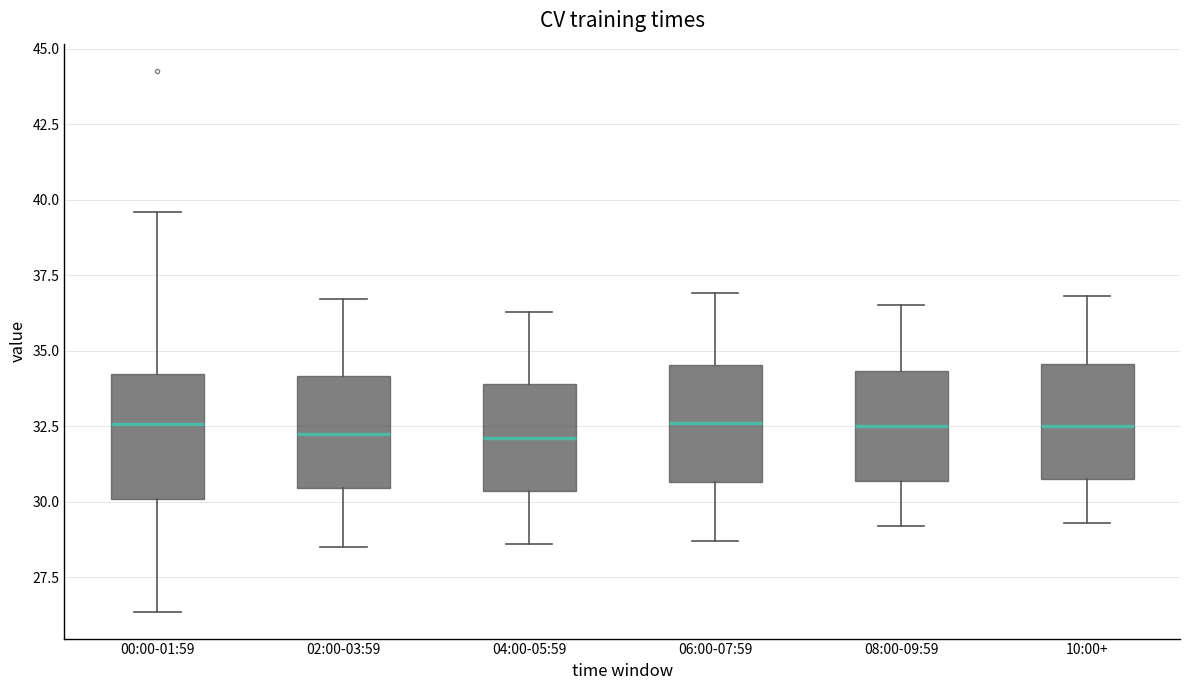

Reading left to right, read every box against the y-axis: the position of its median line, the range the box covers, and the ends of its whiskers. The values are not printed on the chart, so give them approximately, as read against the axis.

00:00-01:59: median 32.5, box 30.0 to 34.0, whiskers 26.5 to 39.5
02:00-03:59: median 32.5, box 30.5 to 34.0, whiskers 28.5 to 36.5
04:00-05:59: median 32.0, box 30.5 to 34.0, whiskers 28.5 to 36.5
06:00-07:59: median 32.5, box 30.5 to 34.5, whiskers 28.5 to 37.0
08:00-09:59: median 32.5, box 30.5 to 34.5, whiskers 29.0 to 36.5
10:00+: median 32.5, box 31.0 to 34.5, whiskers 29.5 to 37.0